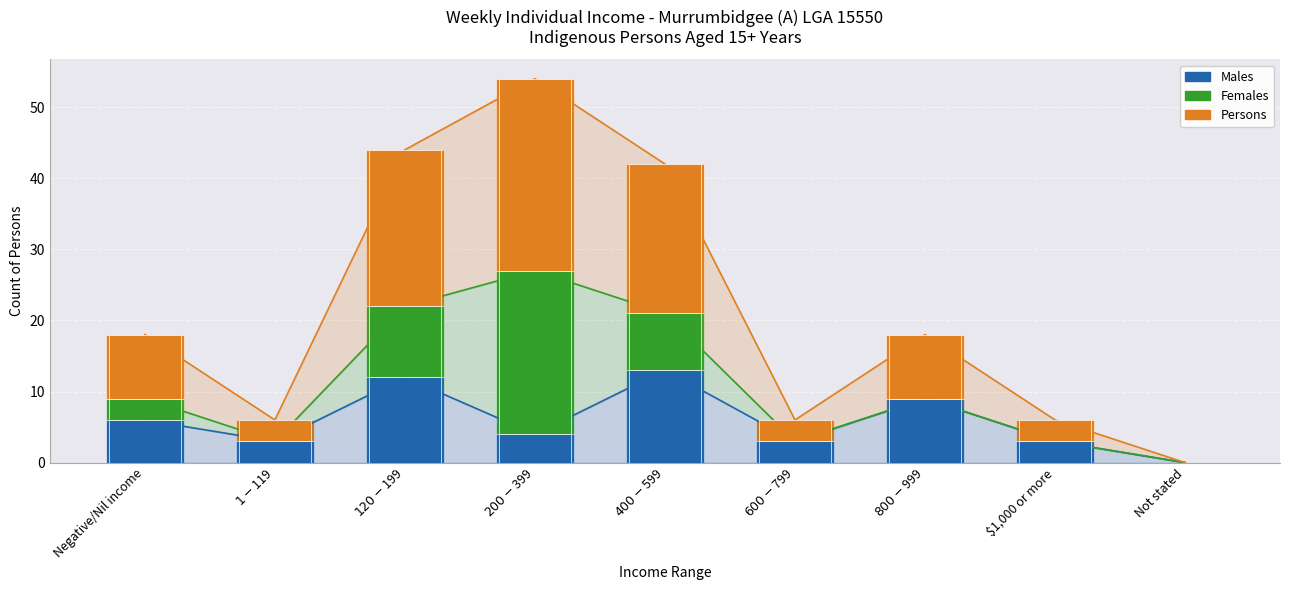

What is the difference between the maximum and minimum values in the Females series?

23